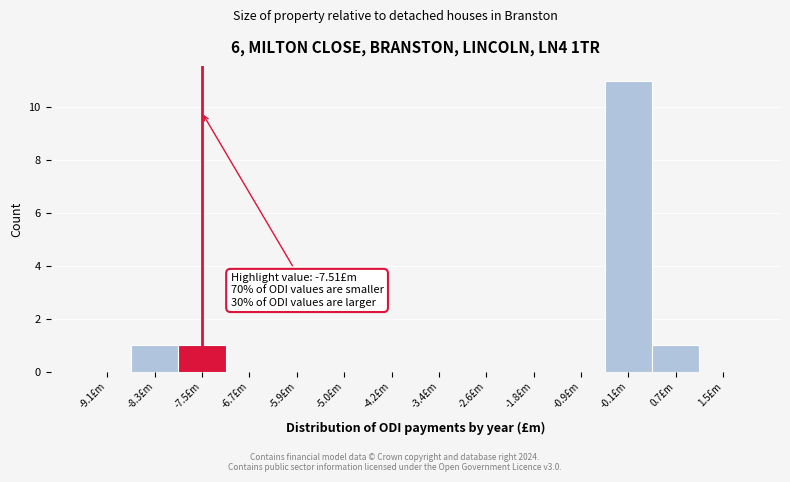

Over which range of the x-axis is the bar tallest?

-0.5 to 0.3